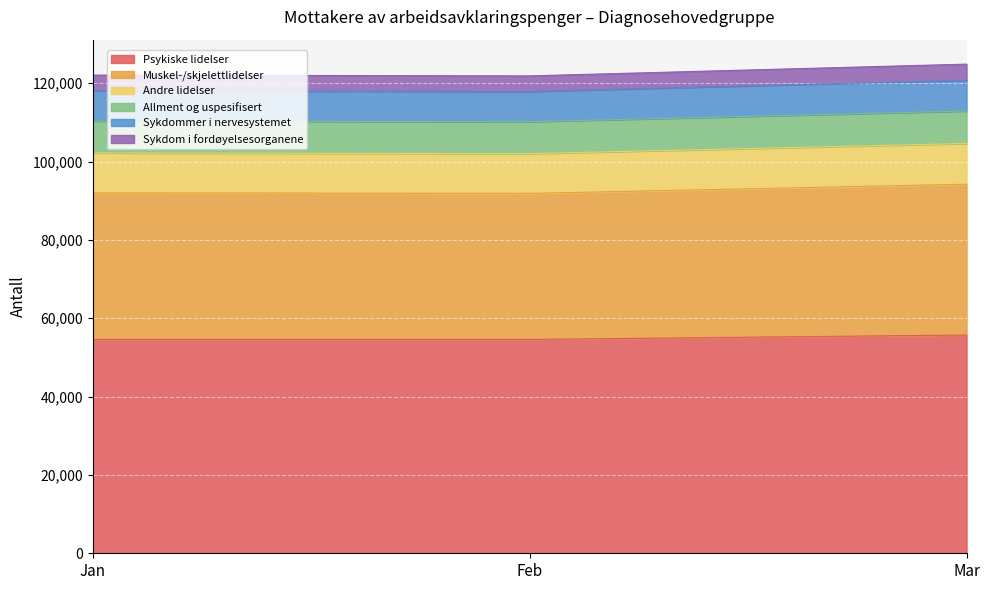

At how many categories does at least one series exceed 95564?

3